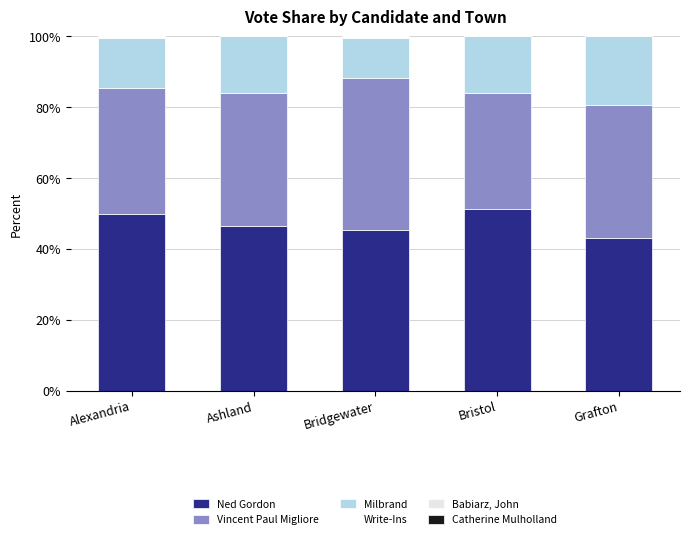

At which category is the sum across all series the highest?

Grafton